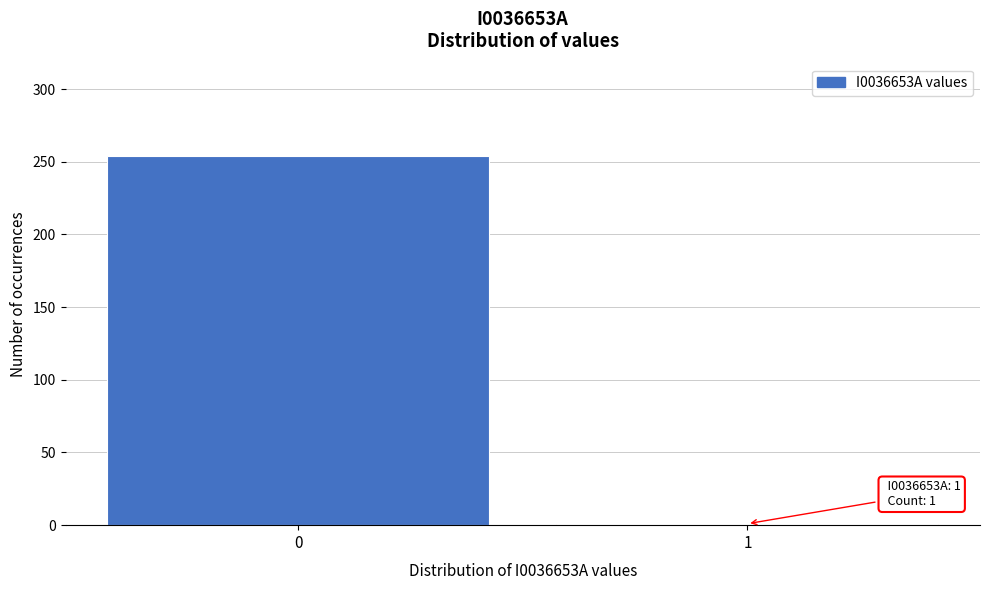

Reading left to right, extract all data points from this chart.

254	1